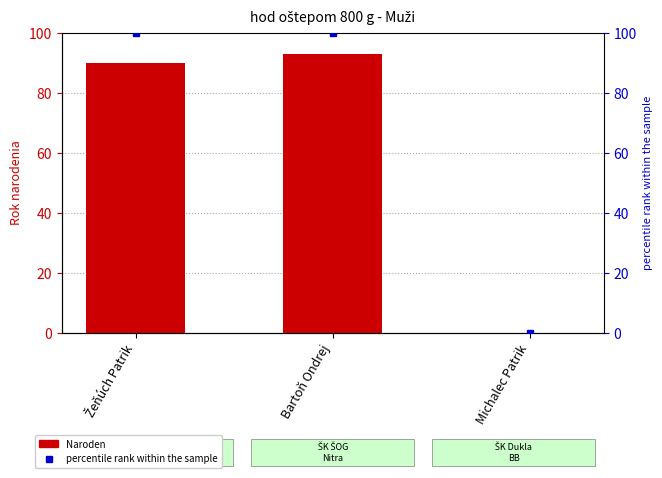

What is the maximum value for Naroden?

93